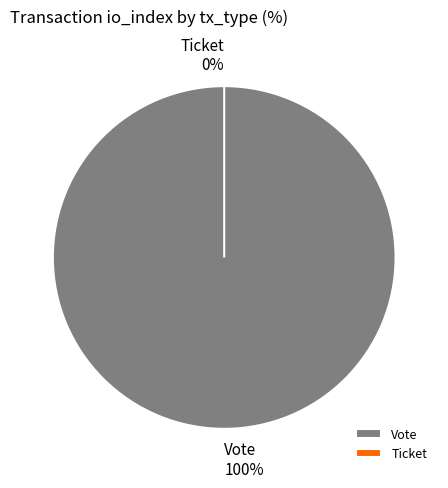

To the nearest percent, what is the difference between the largest and smallest slice percentages?

100%